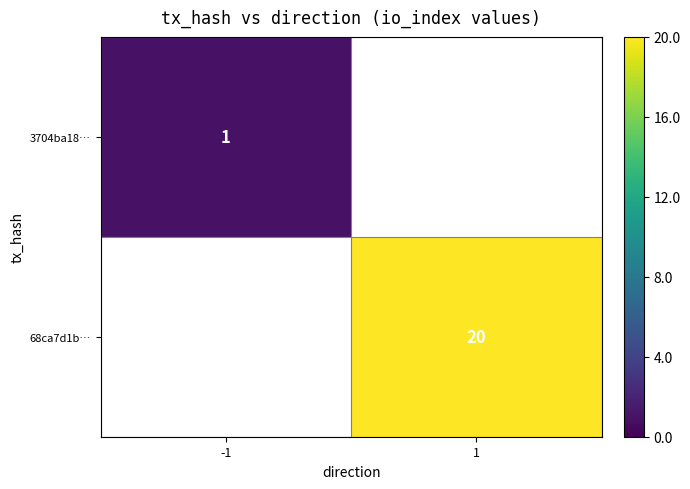

How many data points does each series have?

2